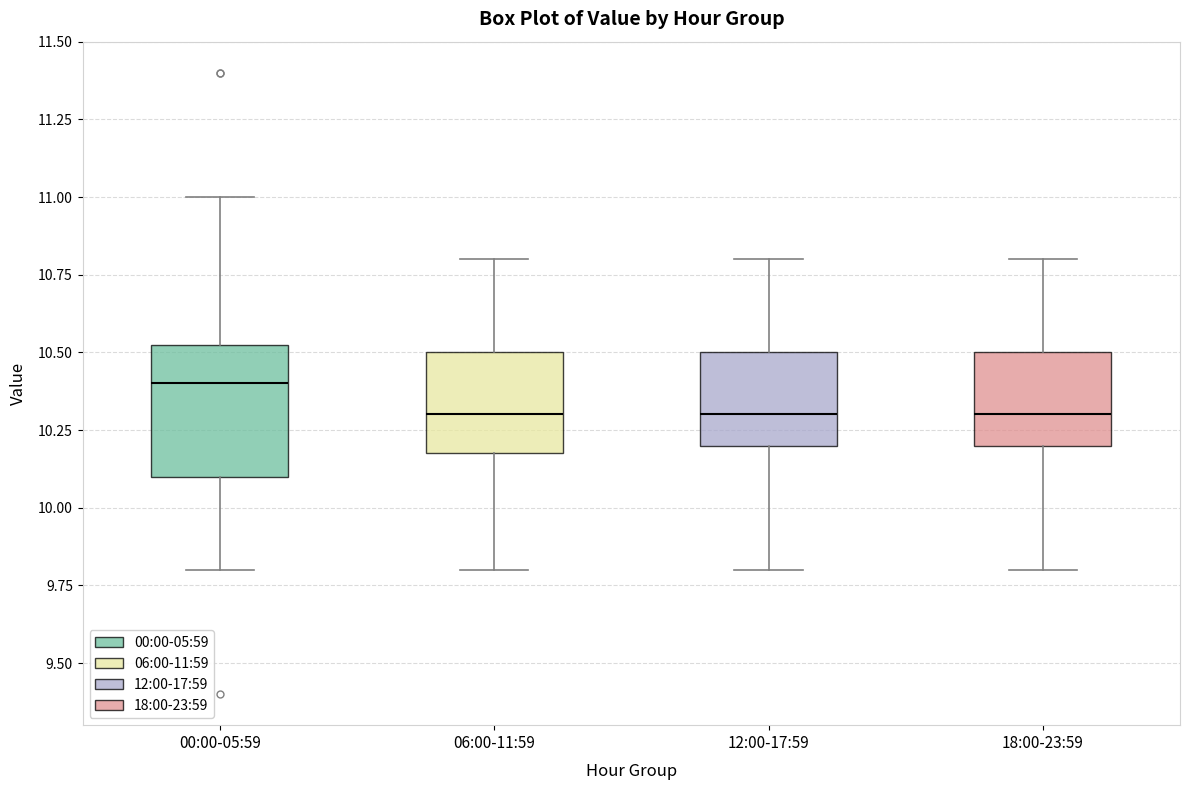

Where does the median line of the box for 18:00-23:59 sit on the y-axis? The values are not printed on the chart, so give them approximately, as read against the axis.

10.30